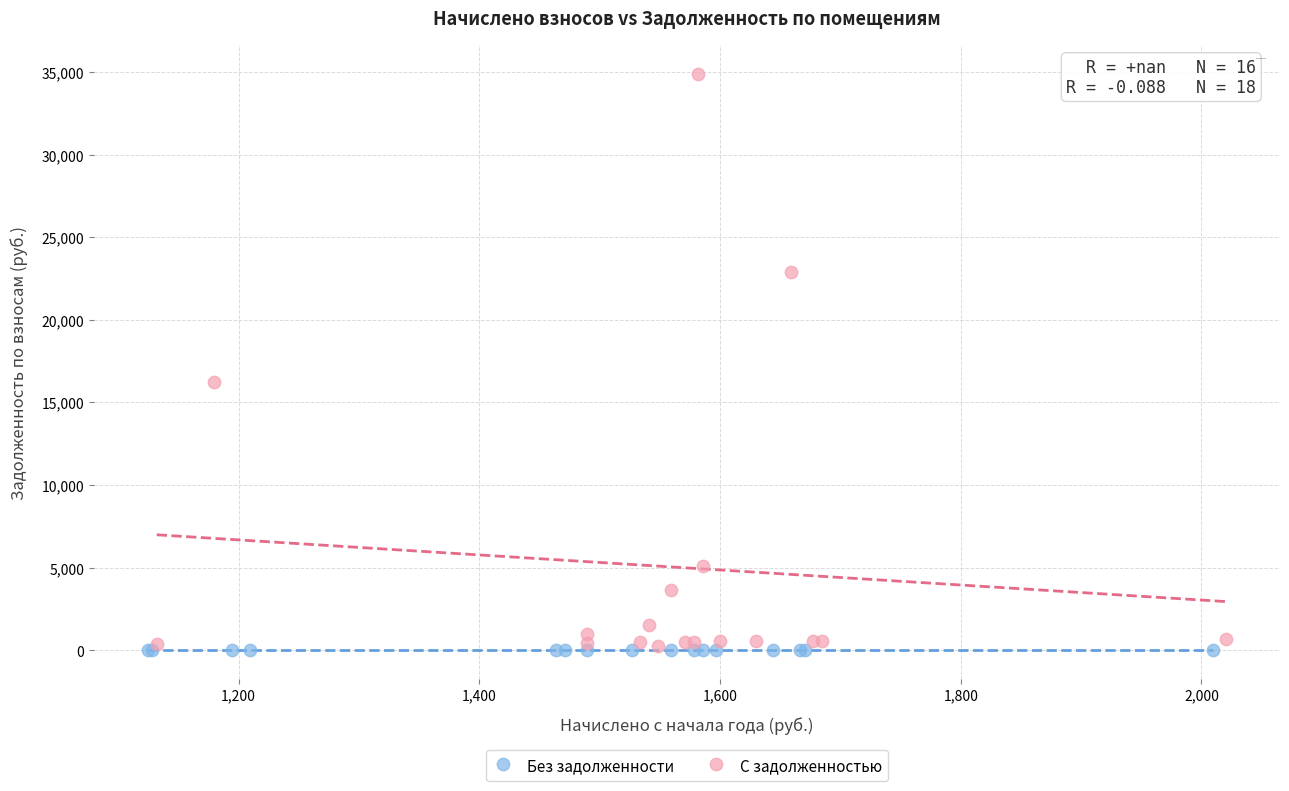

Which series reaches the maximum Y coordinate?

С задолженностью